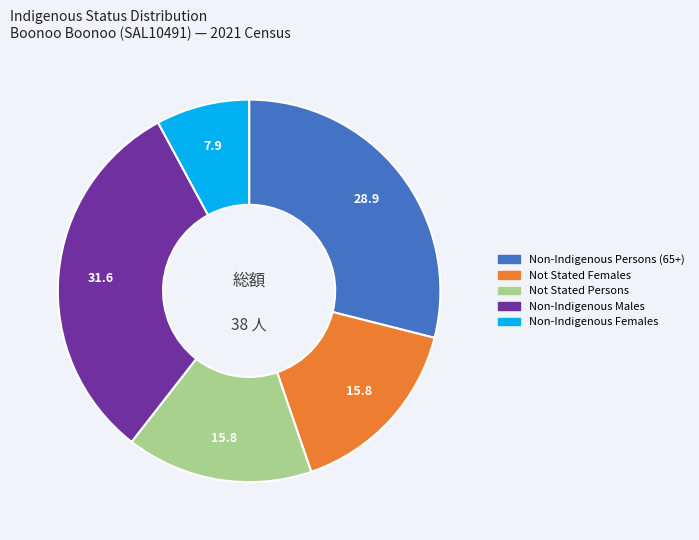

Is there any slice that represents more than half of the pie?

No